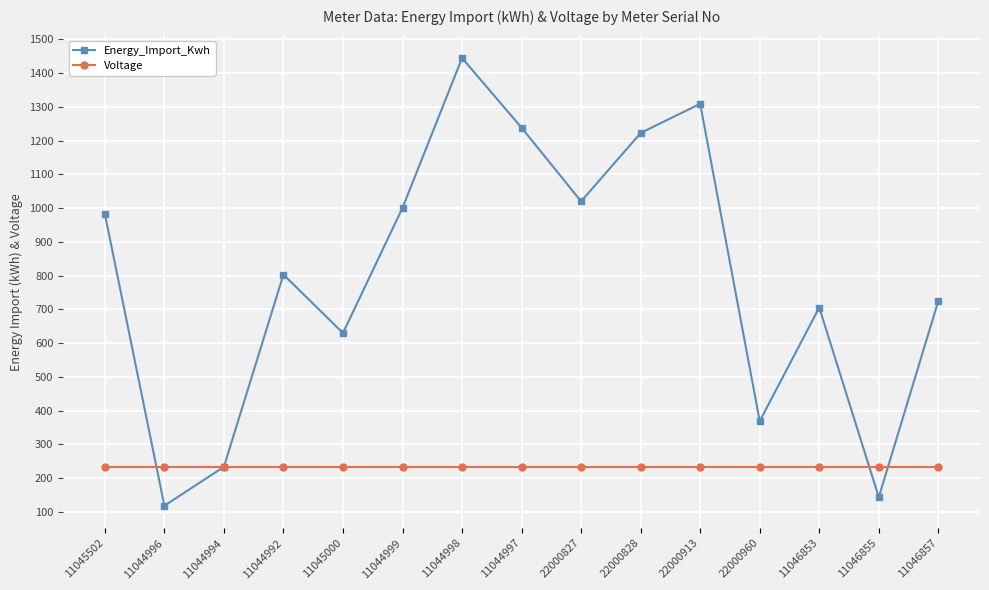

How many interior local valleys does the Energy_Import_Kwh series have?

5